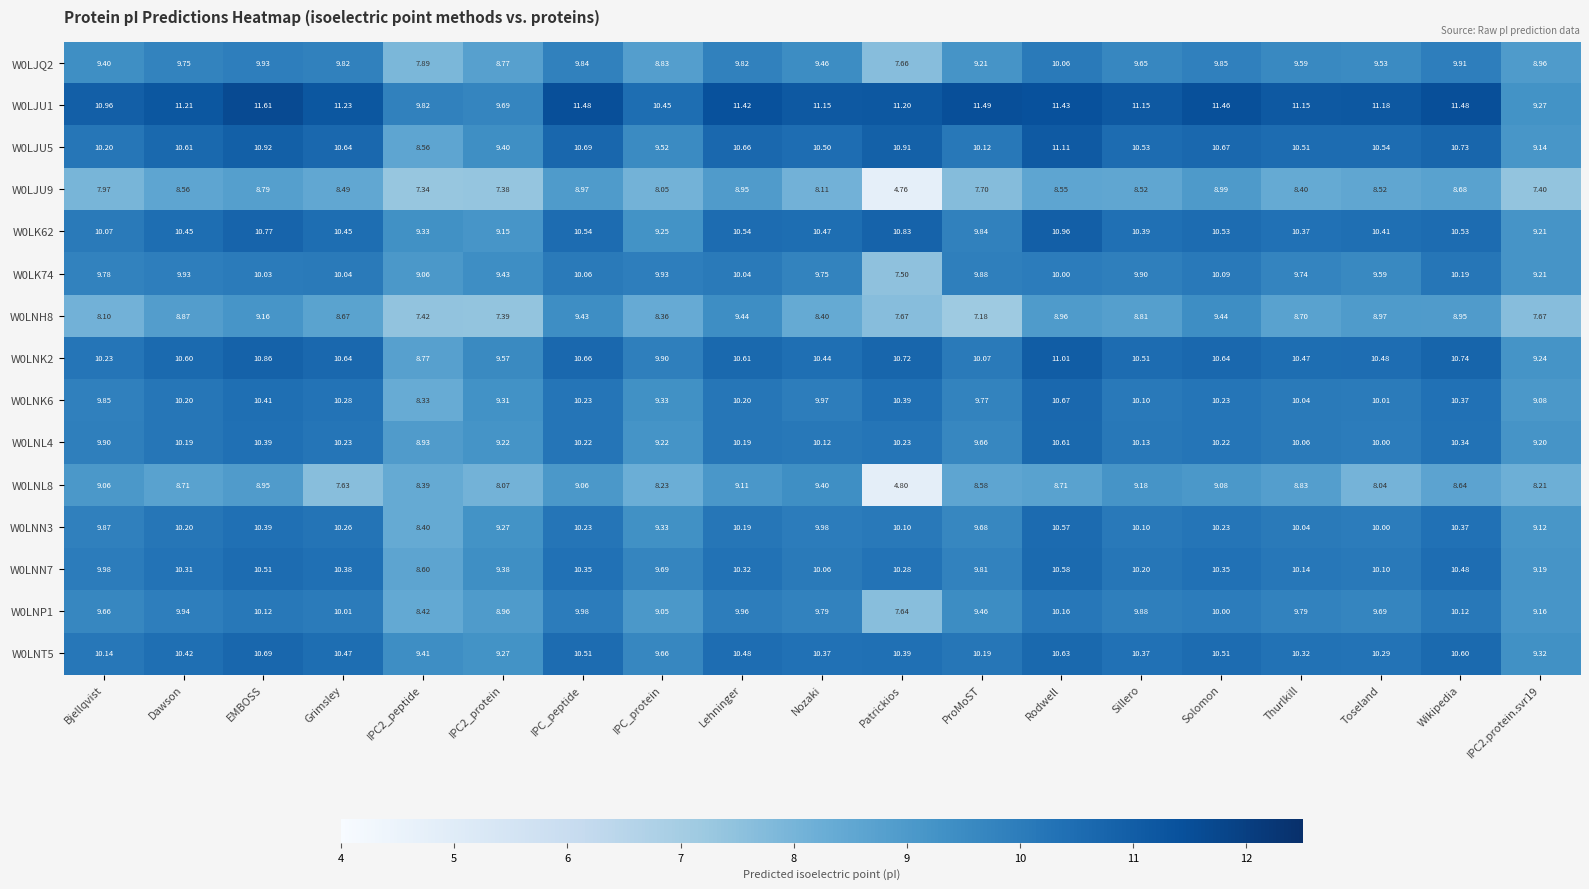

Rank the series by their maximum value, from highest to lowest.

W0LJU1, W0LJU5, W0LNK2, W0LK62, W0LNT5, W0LNK6, W0LNL4, W0LNN7, W0LNN3, W0LK74, W0LNP1, W0LJQ2, W0LNH8, W0LNL8, W0LJU9